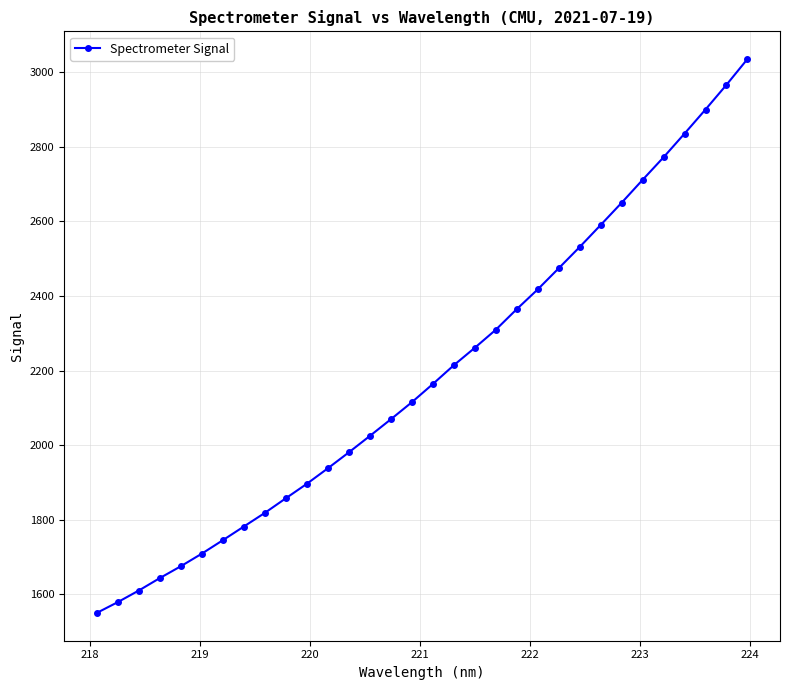

True or false: the data has more than 2 interior local peaks.

False